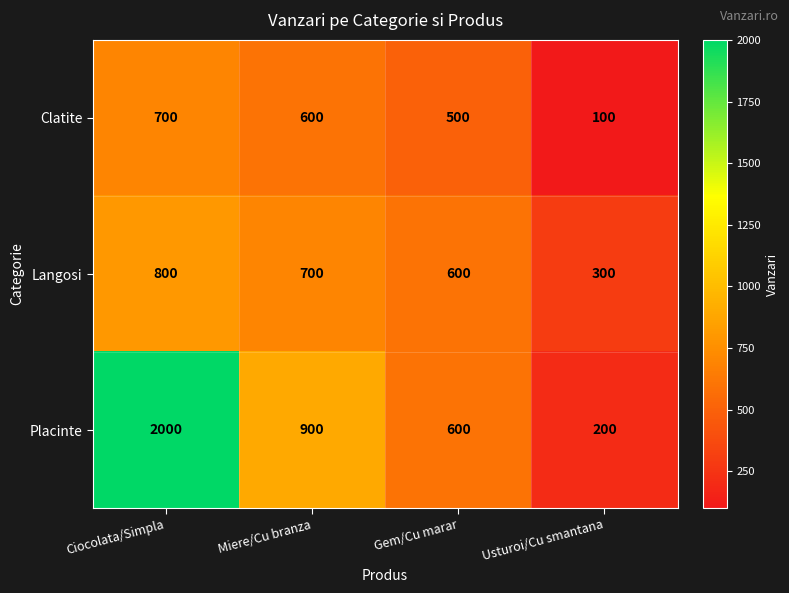

How many data points does each series have?

4